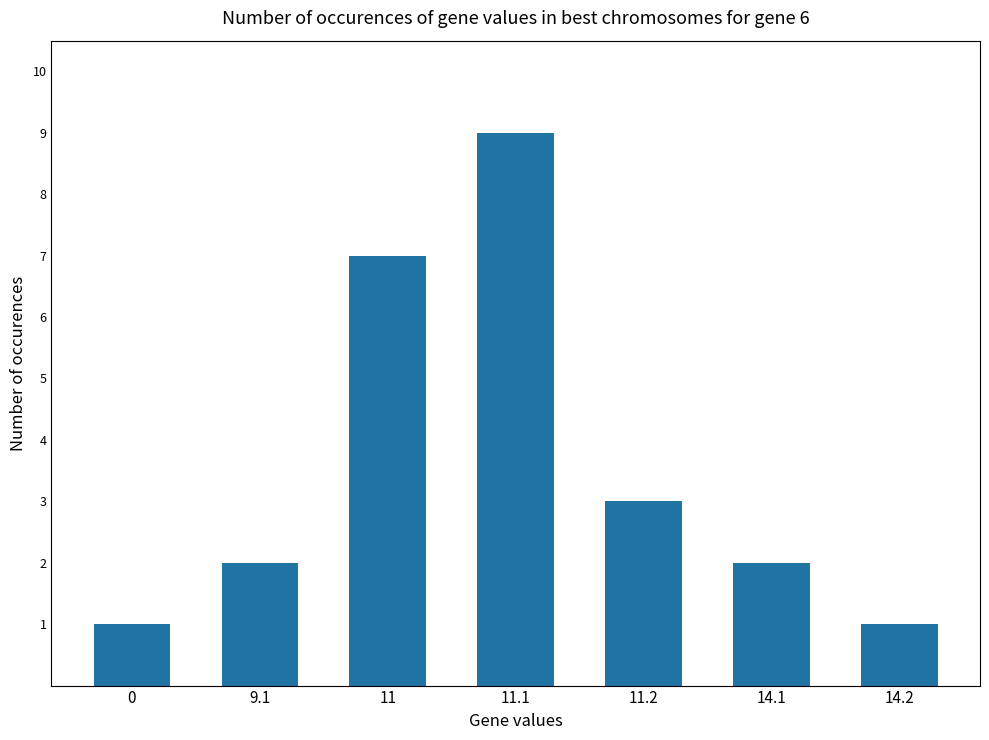

What is the change in value from 9.1 to 11?

+5